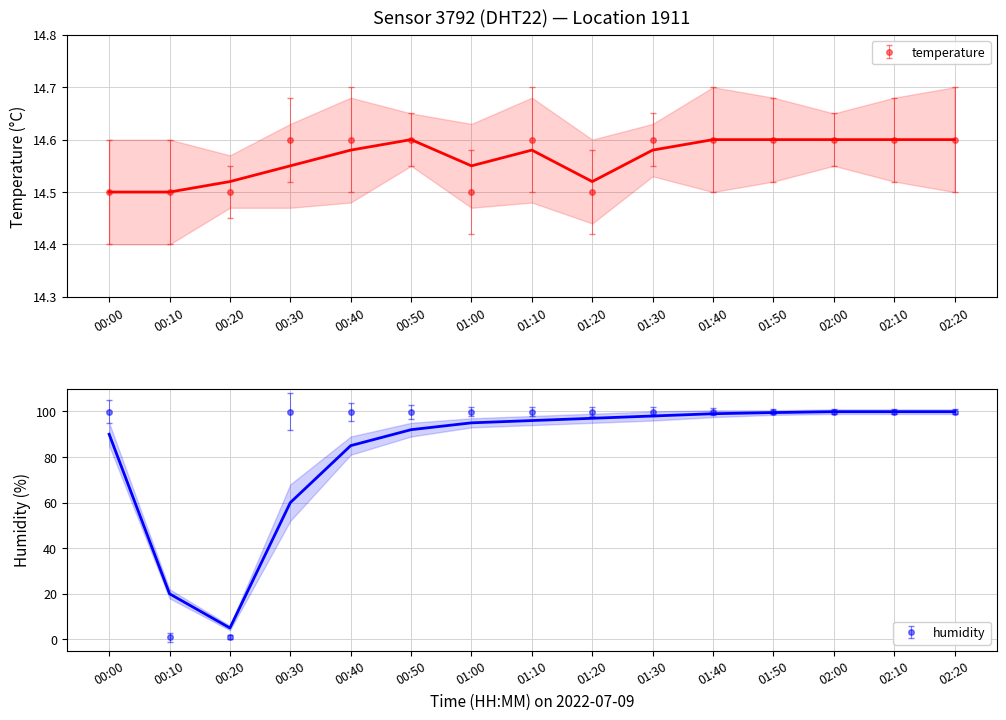

Which has a higher value, 02:10 or 01:00?

02:10